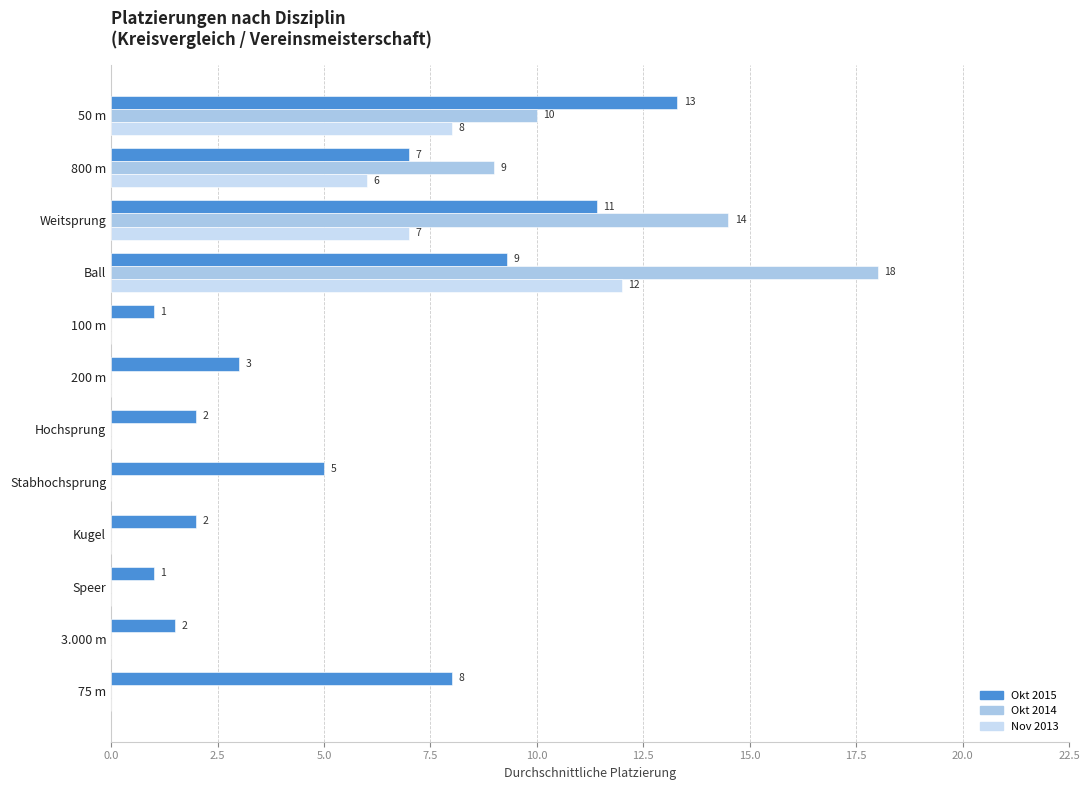

The value of Okt 2015 at Kugel is 3.2. True or false?

False